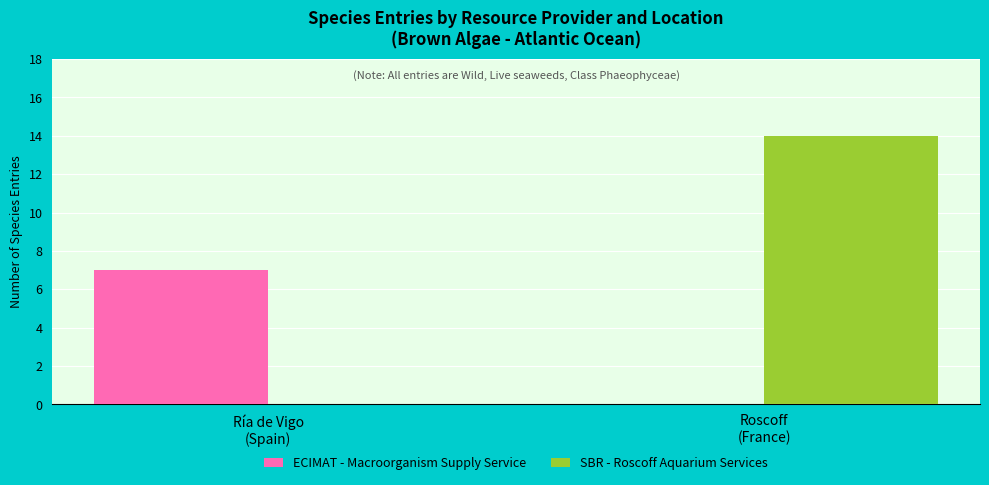

Between Ría de Vigo
(Spain) and Roscoff
(France), which series saw the biggest shift?

SBR - Roscoff Aquarium Services